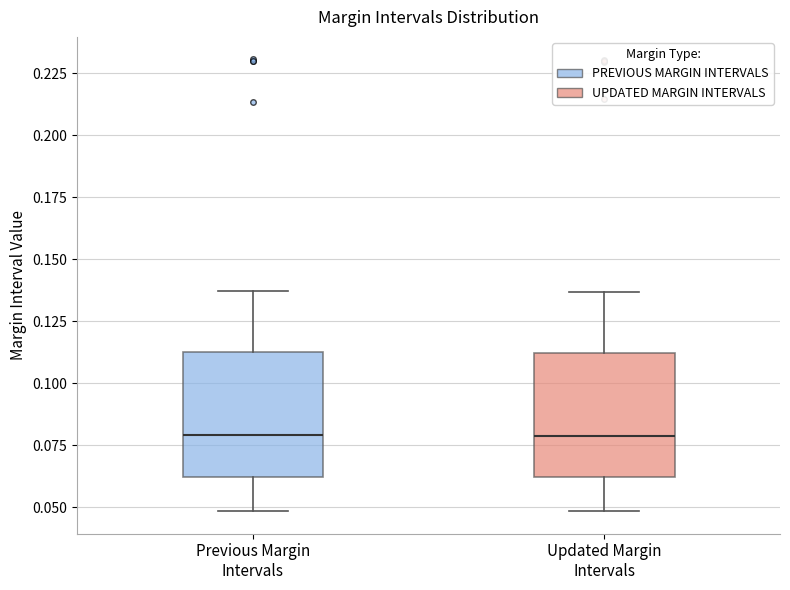

Where does the upper whisker of the box for Updated Margin Intervals end on the y-axis? The values are not printed on the chart, so give them approximately, as read against the axis.

0.135